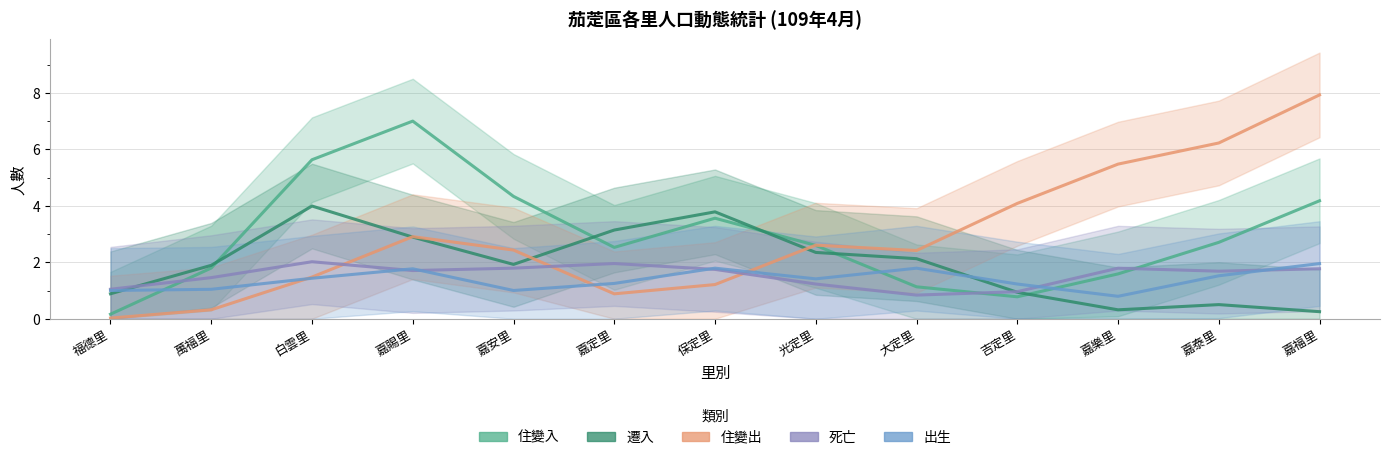

What is the label of the 11th point from the right?

白雲里